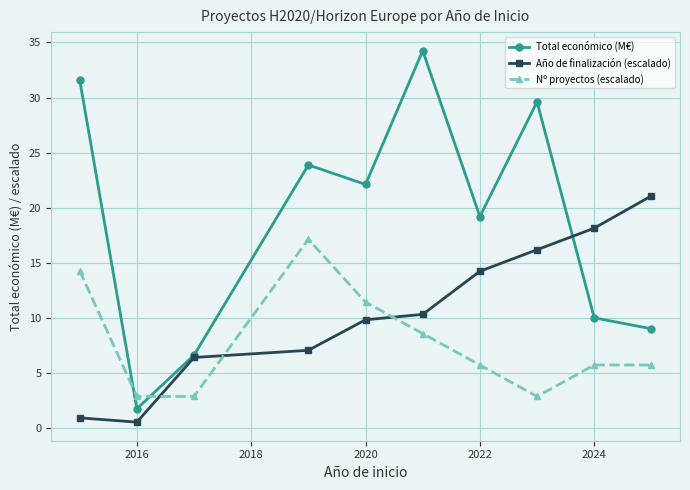

What is the maximum value shown in the chart?

34.3